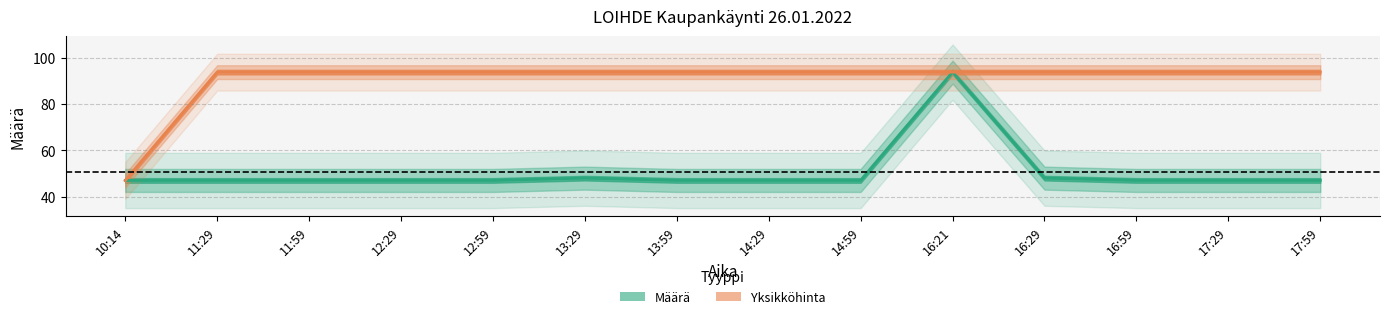

Which category has the lowest value in the Yksikköhinta series?

10:14